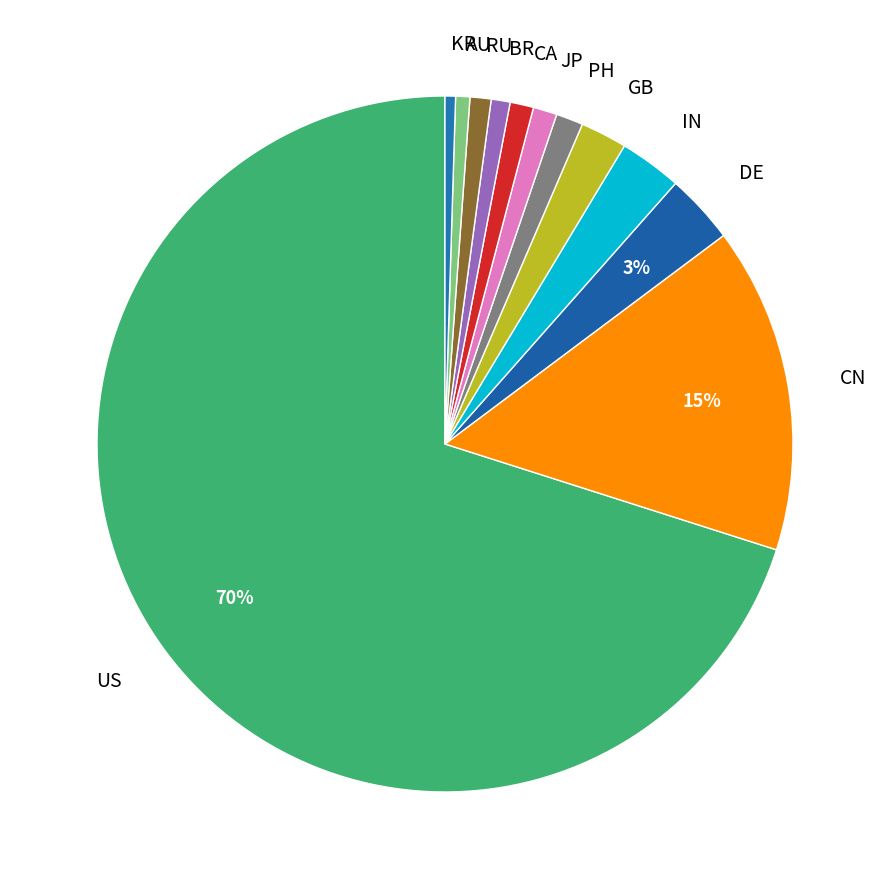

To the nearest percent, what portion does CA represent?

1%